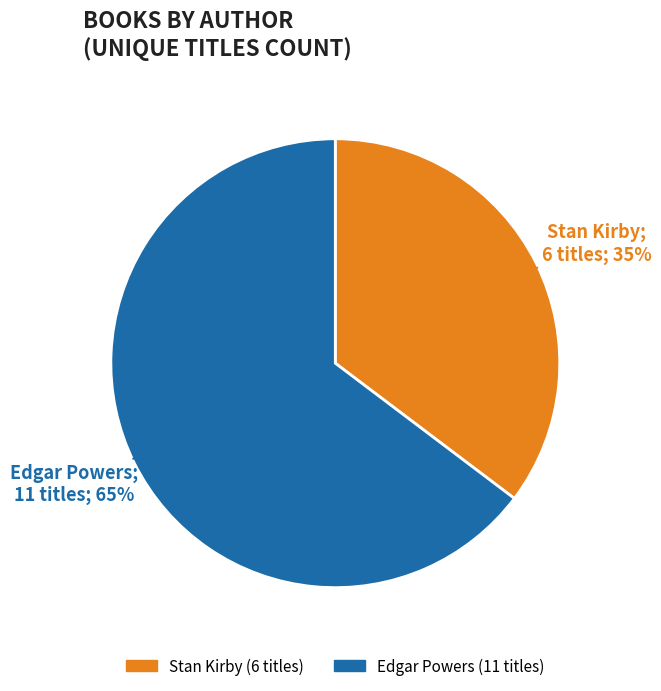

Do Edgar Powers and Stan Kirby together represent more than half of the pie?

Yes